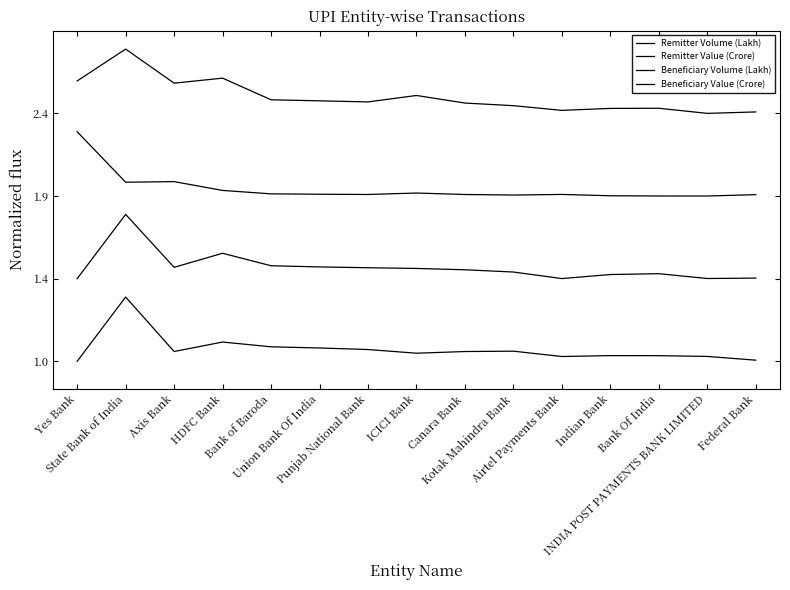

Is this an area chart (filled region under the line)?

No